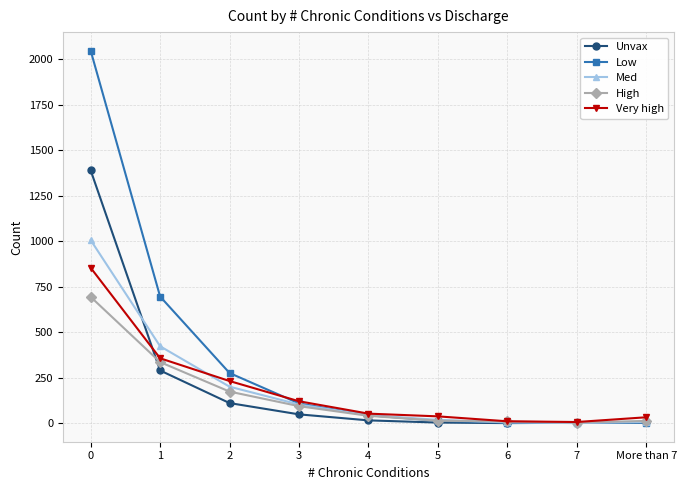

Is the value of High at 1 greater than the value of Unvax at 6?

Yes